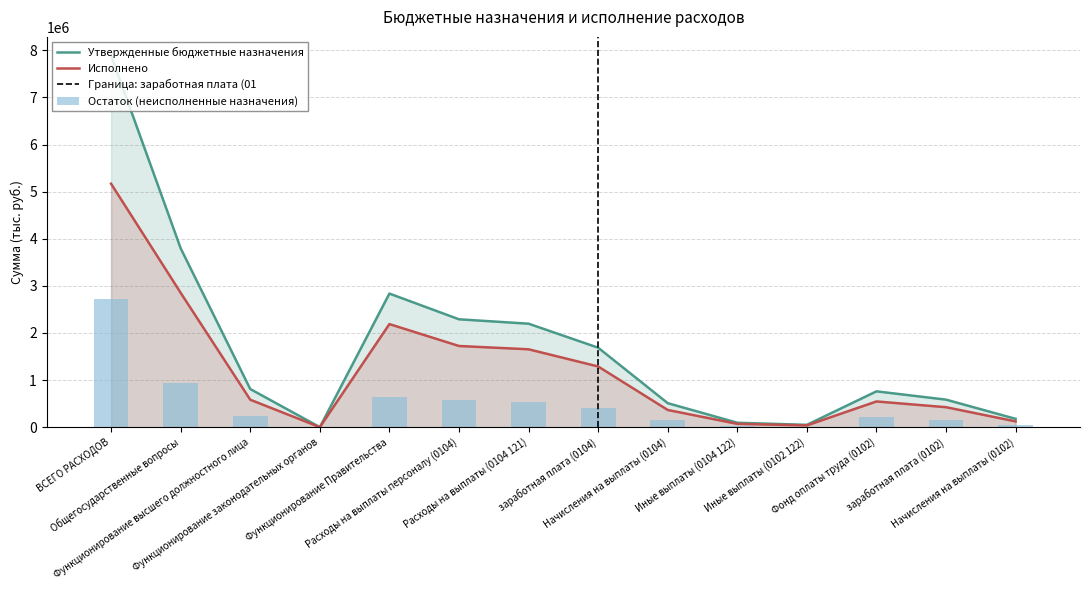

How many data points does each series have?

14